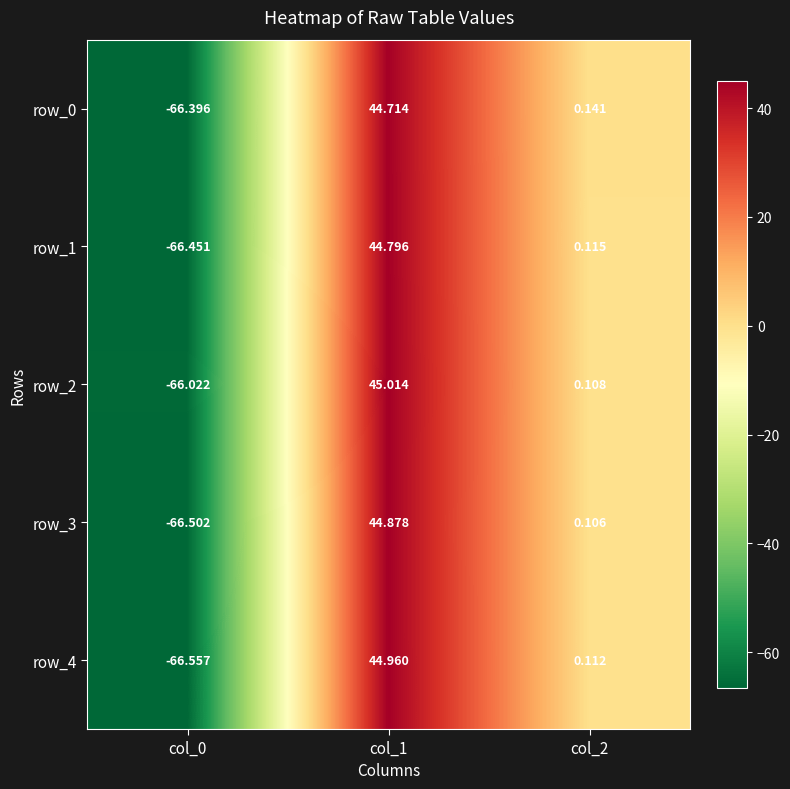

Reading left to right, transcribe all the data shown in this chart.

row_0: -66.4	44.7	0.1
row_1: -66.5	44.8	0.1
row_2: -66.0	45.0	0.1
row_3: -66.5	44.9	0.1
row_4: -66.6	45.0	0.1